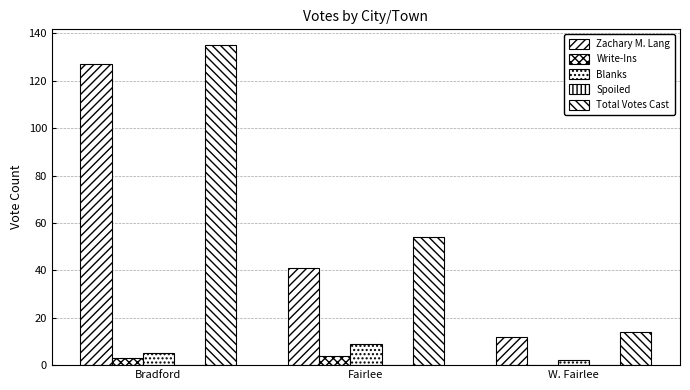

What is the sum of all Zachary M. Lang values?

180